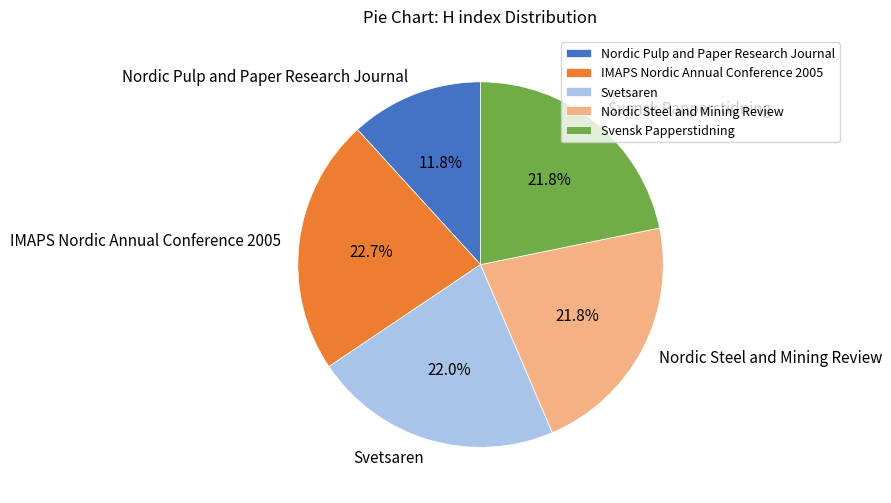

What portion of the pie excludes Svetsaren?

78.0%